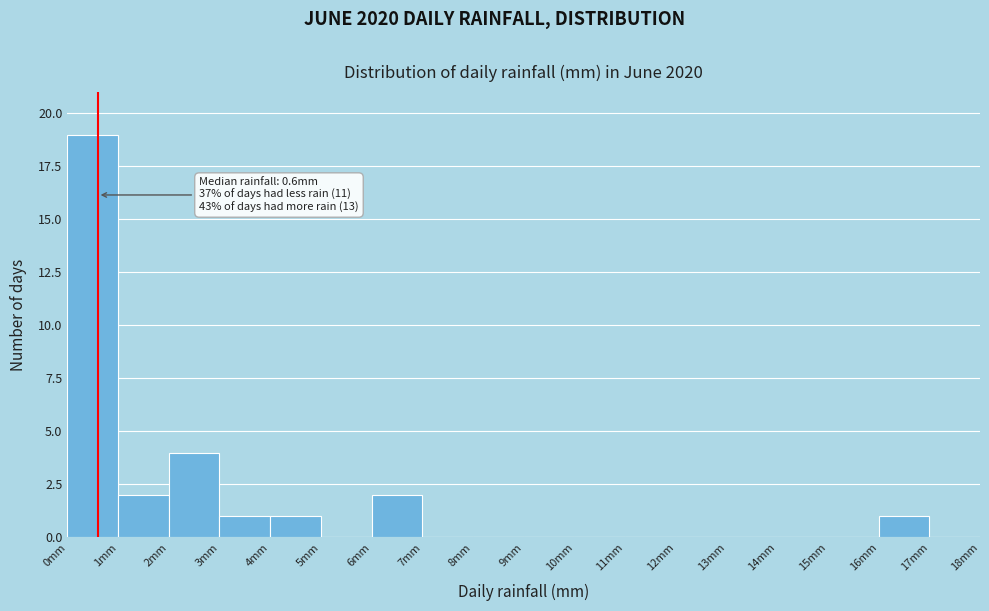

Over which range of the x-axis is the bar tallest?

0 to 1